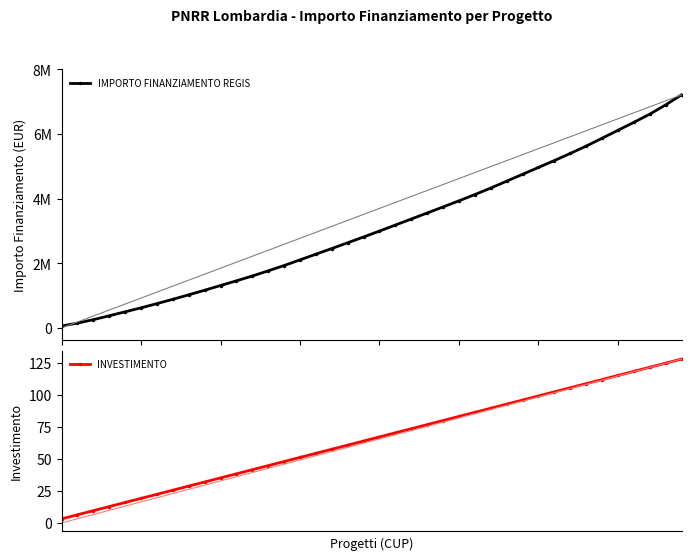

At which label does INVESTIMENTO first exceed 67?

20